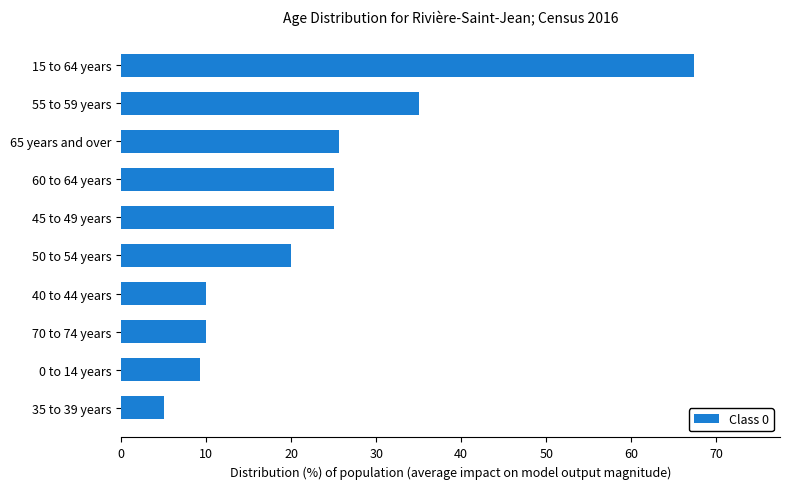

What is the minimum value shown in the chart?

5.0